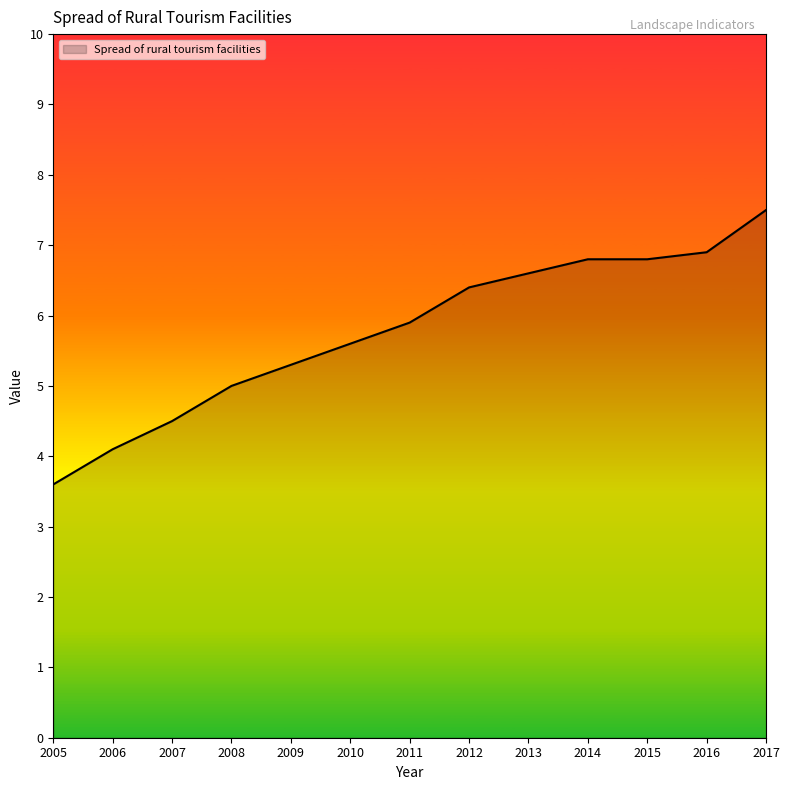

Does the chart display data point markers on the line(s)?

No